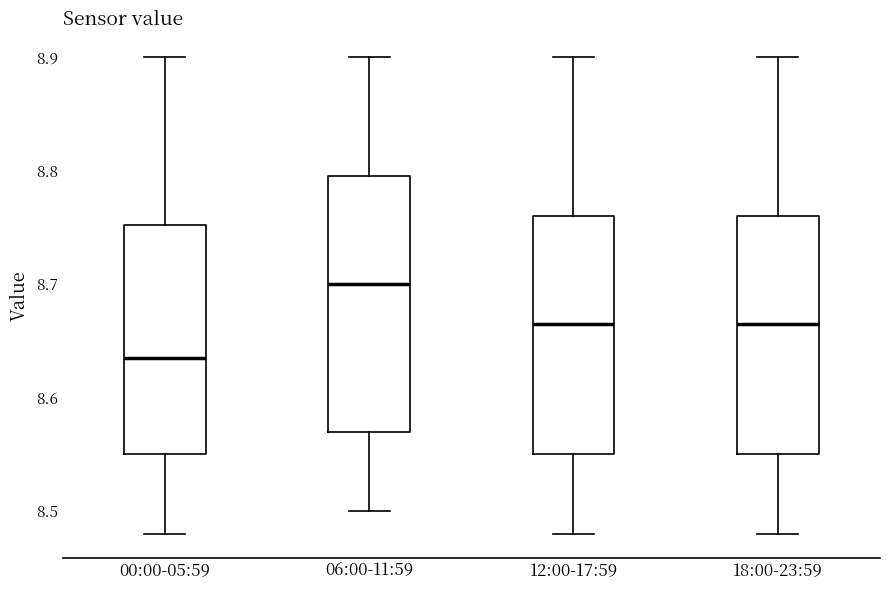

Reading left to right, transcribe this box plot: for each box, give where its median line is, the range the box spans, and where its two whiskers end, as read against the y-axis. The values are not printed on the chart, so give them approximately, as read against the axis.

00:00-05:59: median 8.64, box 8.55 to 8.75, whiskers 8.48 to 8.90
06:00-11:59: median 8.70, box 8.57 to 8.80, whiskers 8.50 to 8.90
12:00-17:59: median 8.67, box 8.55 to 8.76, whiskers 8.48 to 8.90
18:00-23:59: median 8.67, box 8.55 to 8.76, whiskers 8.48 to 8.90